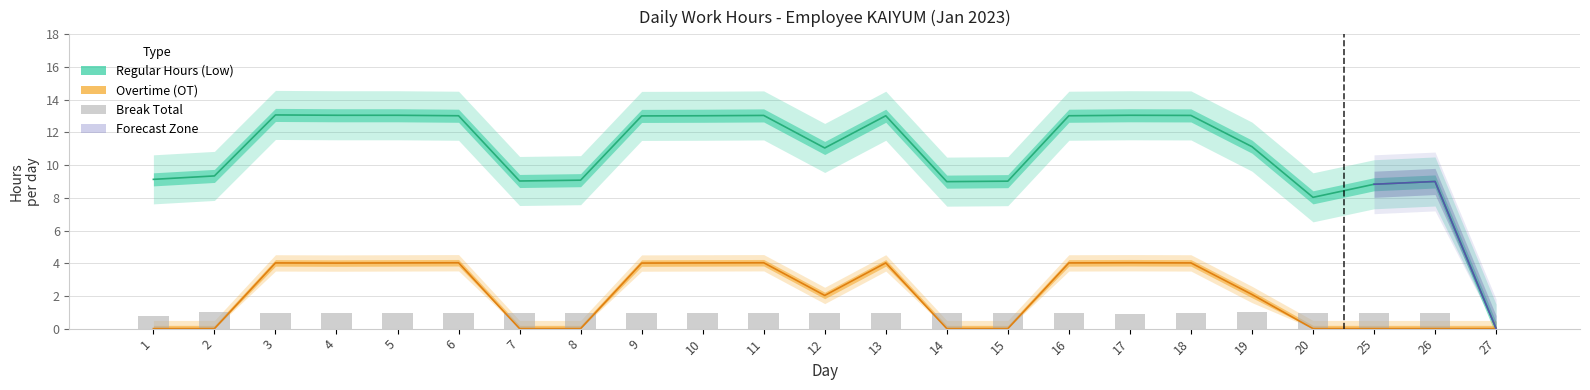

What is the average value of the Break Total series?

0.9